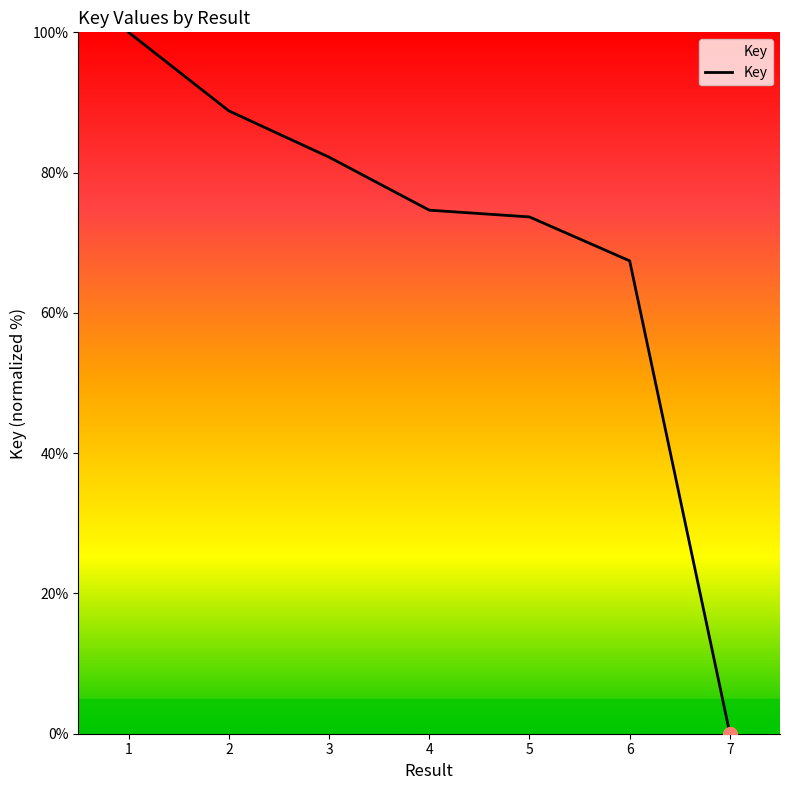

Which category has the lowest value across all series?

7